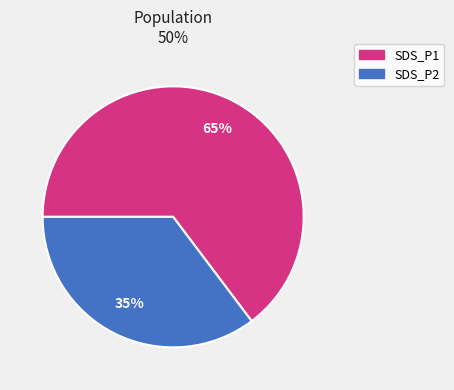

Is it true that SDS_P1 is 53% of the pie?

False